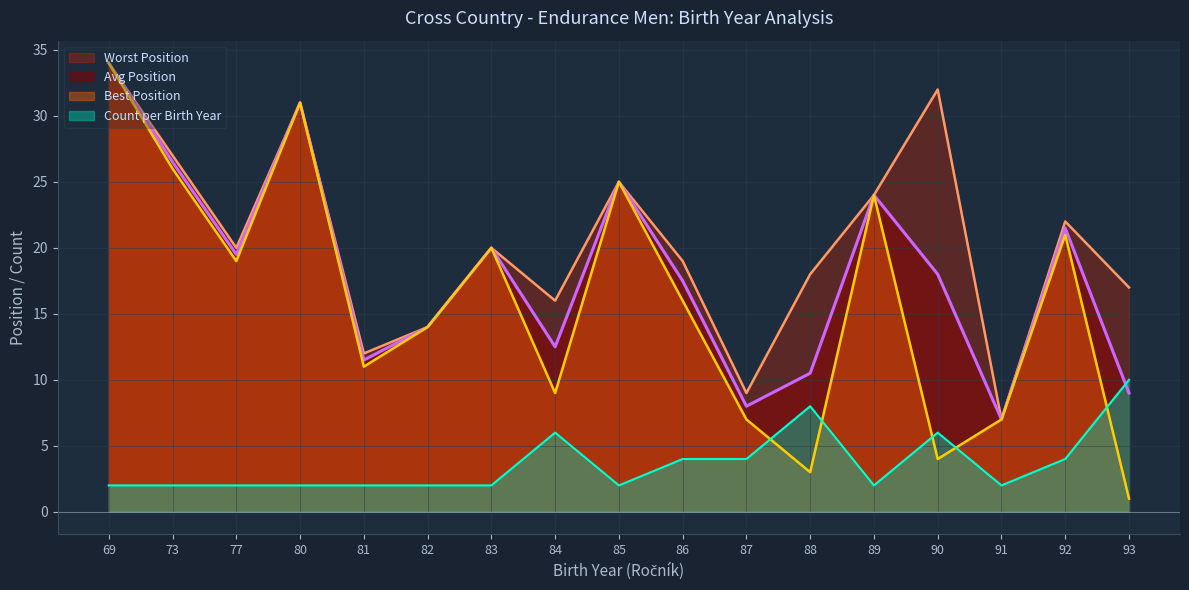

True or false: Avg Position and Best Position cross at least once.

False